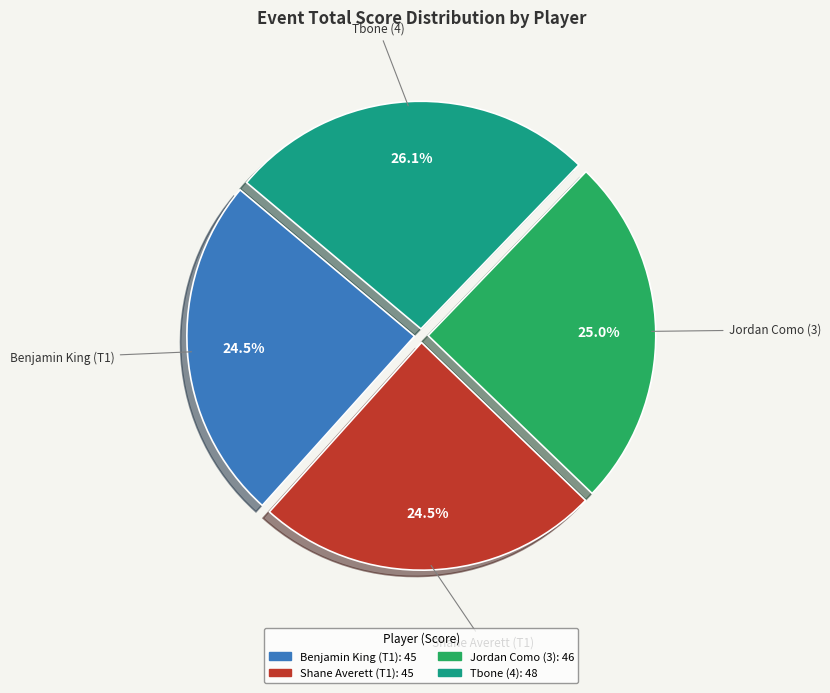

Does Tbone (4) represent more than half of the total?

No